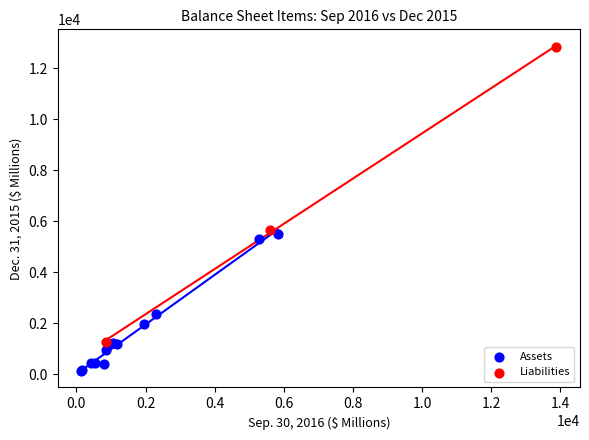

Which series reaches the minimum Y coordinate?

Assets